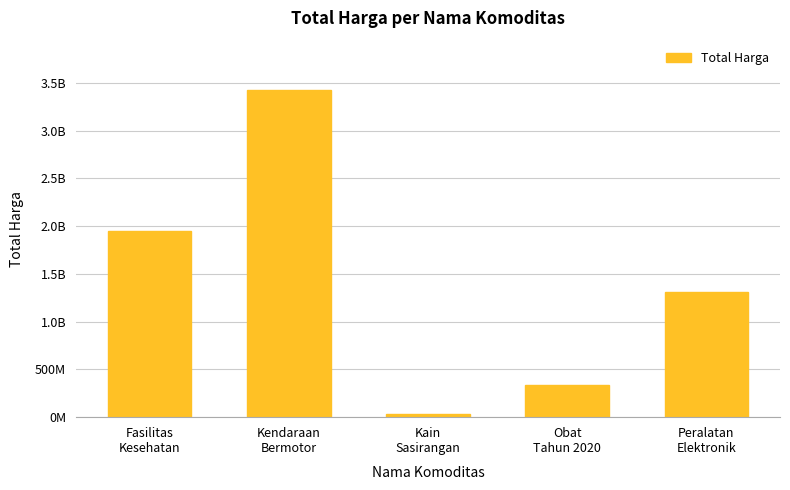

List the labels in order of value, smallest first.

Kain
Sasirangan, Obat
Tahun 2020, Peralatan
Elektronik, Fasilitas
Kesehatan, Kendaraan
Bermotor